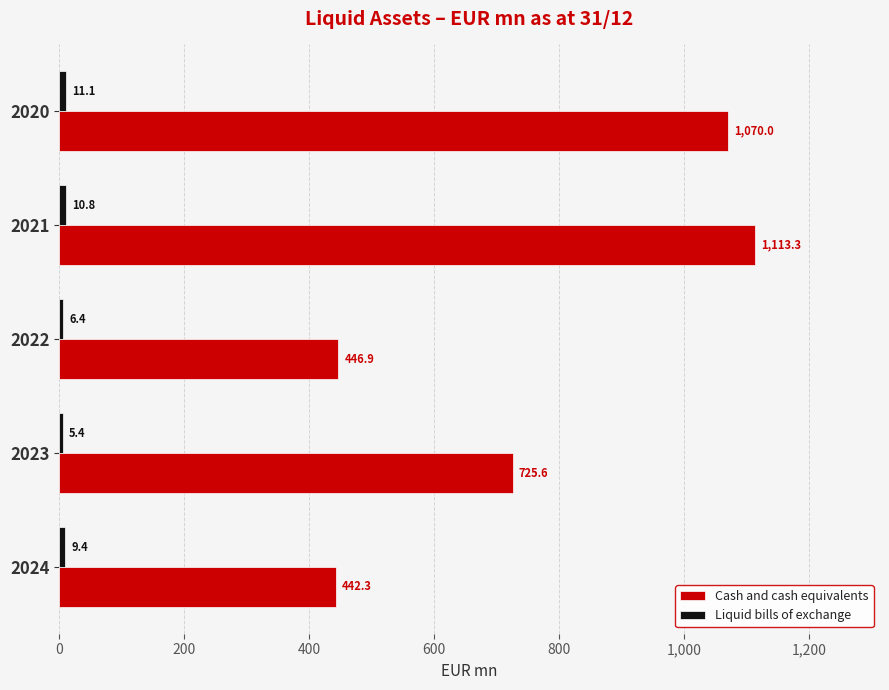

The value of Cash and cash equivalents at 2023 is 725.6. True or false?

True